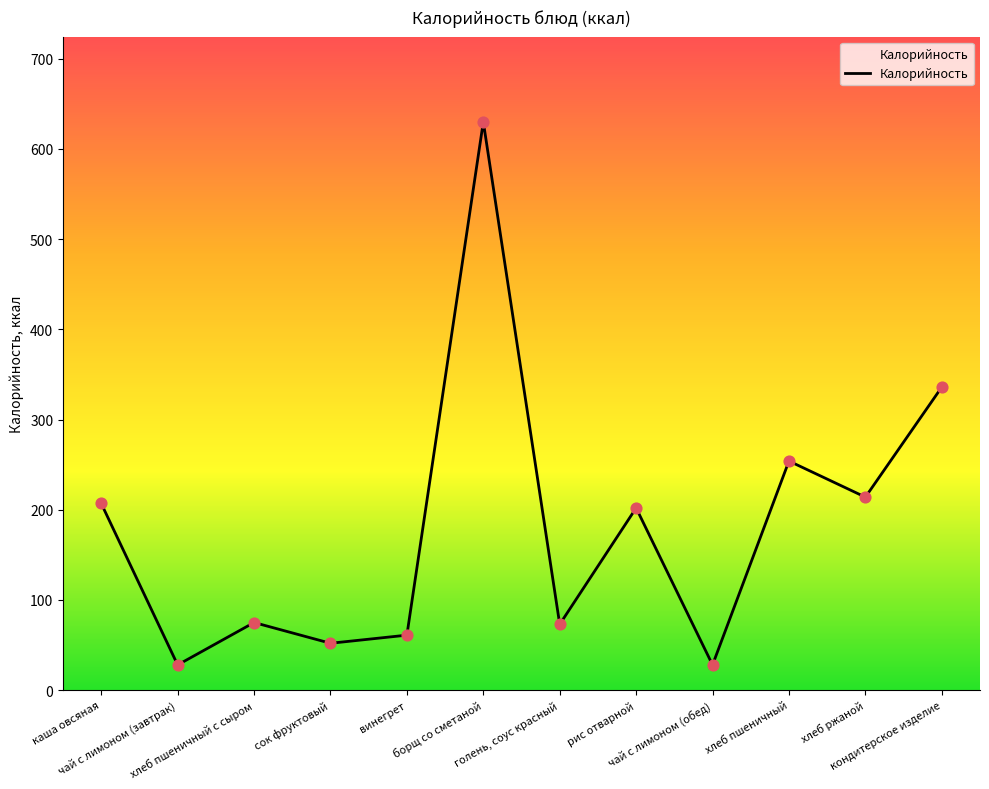

What is the change in value from каша овсяная to голень, соус красный?

-134